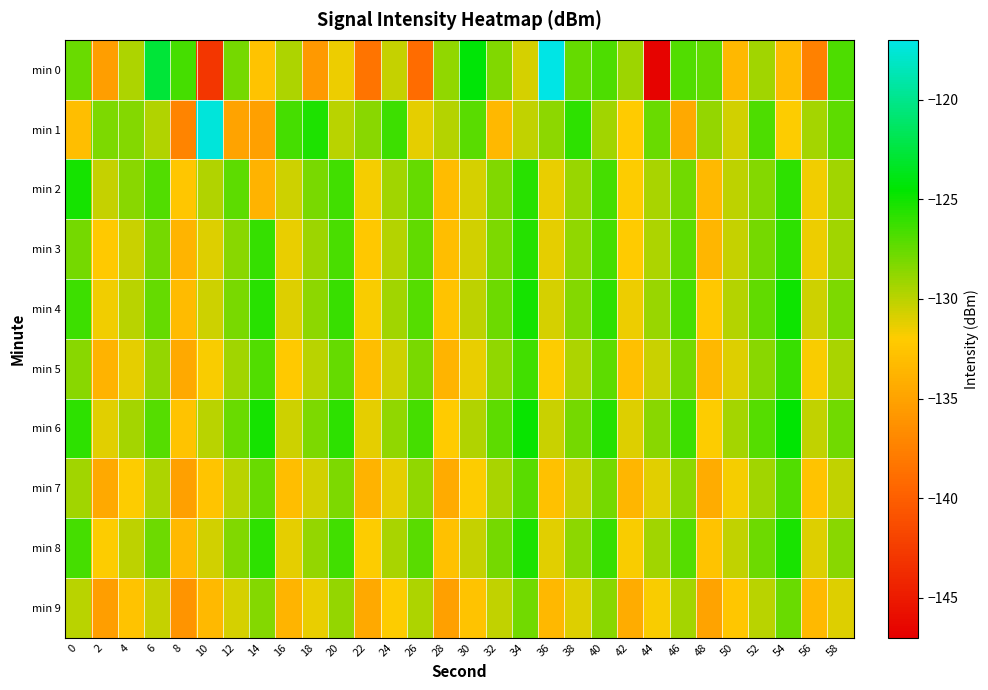

Reading right to left, what are all the values shown in this chart?

min 0: 58=-126.8	56=-137.4	54=-133.2	52=-129.2	50=-133.4	48=-127.4	46=-126.9	44=-146.7	42=-129.1	40=-126.8	38=-127.5	36=-117.1	34=-130.7	32=-128.3	30=-124.3	28=-128.8	26=-139.0	24=-130.4	22=-138.4	20=-131.4	18=-135.7	16=-129.7	14=-132.6	12=-127.9	10=-142.9	8=-126.6	6=-122.6	4=-129.6	2=-135.3	0=-127.6
min 1: 58=-127.3	56=-129.4	54=-131.9	52=-126.8	50=-130.6	48=-128.9	46=-134.5	44=-127.6	42=-132.1	40=-129.3	38=-125.9	36=-128.7	34=-130.2	32=-133.5	30=-127.1	28=-129.8	26=-131.2	24=-126.3	22=-128.5	20=-130.0	18=-125.4	16=-126.6	14=-135.2	12=-135.0	10=-117.4	8=-137.2	6=-129.7	4=-128.4	2=-128.2	0=-133.0
min 2: 58=-129.3	56=-131.6	54=-125.8	52=-128.4	50=-130.1	48=-133.4	46=-127.8	44=-129.5	42=-132.0	40=-126.6	38=-129.0	36=-131.3	34=-125.7	32=-128.3	30=-130.8	28=-133.1	26=-127.5	24=-129.2	22=-131.7	20=-126.4	18=-128.1	16=-130.5	14=-133.8	12=-127.2	10=-129.7	8=-132.4	6=-126.9	4=-128.6	2=-130.3	0=-125.1
min 3: 58=-129.2	56=-131.5	54=-125.9	52=-128.0	50=-130.3	48=-133.6	46=-127.2	44=-129.6	42=-132.1	40=-126.5	38=-128.8	36=-131.2	34=-125.6	32=-128.2	30=-130.7	28=-133.0	26=-127.4	24=-129.8	22=-132.3	20=-126.7	18=-129.1	16=-131.4	14=-126.1	12=-128.5	10=-131.0	8=-133.7	6=-128.0	4=-130.4	2=-132.2	0=-127.9
min 4: 58=-128.2	56=-130.5	54=-124.9	52=-127.4	50=-129.8	48=-132.3	46=-126.7	44=-129.0	42=-131.5	40=-126.0	38=-128.4	36=-130.8	34=-125.2	32=-127.7	30=-130.1	28=-132.6	26=-127.0	24=-129.3	22=-131.8	20=-126.2	18=-128.7	16=-131.0	14=-125.7	12=-128.1	10=-130.5	8=-133.2	6=-127.5	4=-129.9	2=-131.6	0=-126.3
min 5: 58=-129.5	56=-131.8	54=-126.2	52=-128.6	50=-131.0	48=-133.5	46=-128.0	44=-130.4	42=-132.9	40=-127.2	38=-129.6	36=-132.0	34=-126.4	32=-128.8	30=-131.3	28=-133.7	26=-128.1	24=-130.5	22=-133.0	20=-127.5	18=-129.9	16=-132.2	14=-126.9	12=-129.3	10=-131.8	8=-134.5	6=-128.9	4=-131.2	2=-133.8	0=-128.5
min 6: 58=-127.8	56=-130.2	54=-124.5	52=-127.0	50=-129.4	48=-131.9	46=-126.3	44=-128.6	42=-131.0	40=-125.6	38=-128.0	36=-130.4	34=-124.8	32=-127.2	30=-129.7	28=-132.1	26=-126.5	24=-128.8	22=-131.2	20=-125.8	18=-128.2	16=-130.5	14=-125.1	12=-127.6	10=-130.0	8=-132.7	6=-127.0	4=-129.4	2=-131.1	0=-125.8
min 7: 58=-130.2	56=-132.6	54=-126.9	52=-129.3	50=-131.7	48=-134.3	46=-128.7	44=-131.1	42=-133.6	40=-127.9	38=-130.3	36=-132.8	34=-127.1	32=-129.5	30=-132.0	28=-134.4	26=-128.8	24=-131.2	22=-133.8	20=-128.2	18=-130.6	16=-133.0	14=-127.6	12=-130.0	10=-132.5	8=-135.2	6=-129.6	4=-132.0	2=-134.5	0=-129.2
min 8: 58=-128.6	56=-131.0	54=-125.3	52=-127.7	50=-130.2	48=-132.7	46=-127.0	44=-129.3	42=-131.8	40=-126.2	38=-128.7	36=-131.1	34=-125.4	32=-127.9	30=-130.3	28=-132.8	26=-127.1	24=-129.5	22=-132.0	20=-126.4	18=-128.9	16=-131.2	14=-125.8	12=-128.3	10=-130.7	8=-133.4	6=-127.7	4=-130.1	2=-131.9	0=-126.5
min 9: 58=-131.0	56=-133.3	54=-127.6	52=-130.0	50=-132.4	48=-135.0	46=-129.4	44=-131.8	42=-134.3	40=-128.6	38=-131.0	36=-133.5	34=-127.8	32=-130.2	30=-132.7	28=-135.2	26=-129.6	24=-132.0	22=-134.5	20=-128.9	18=-131.3	16=-133.7	14=-128.4	12=-130.8	10=-133.3	8=-136.0	6=-130.3	4=-132.7	2=-135.3	0=-130.0